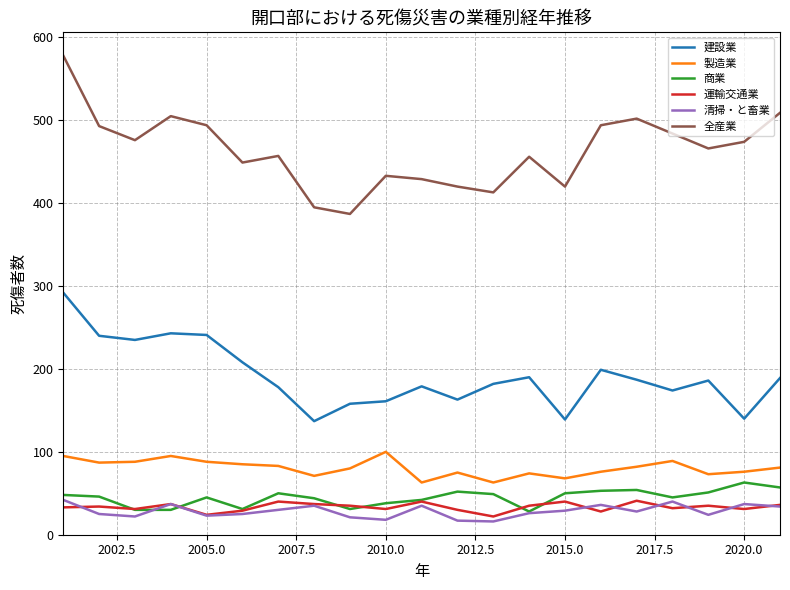

What is the highest value of the 全産業 series?

578